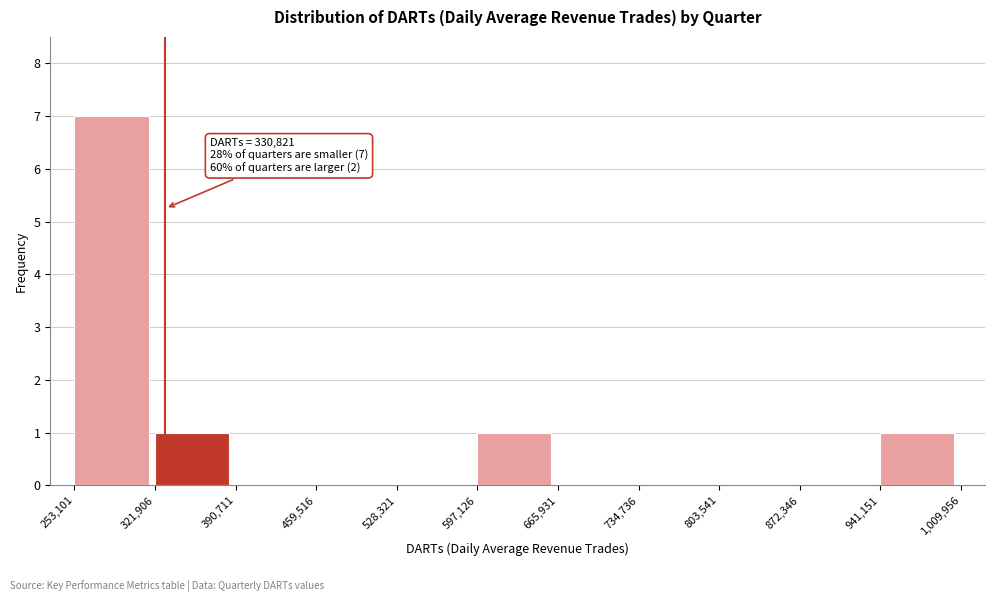

Which range on the x-axis has the tallest bar?

253,101 to 321,906